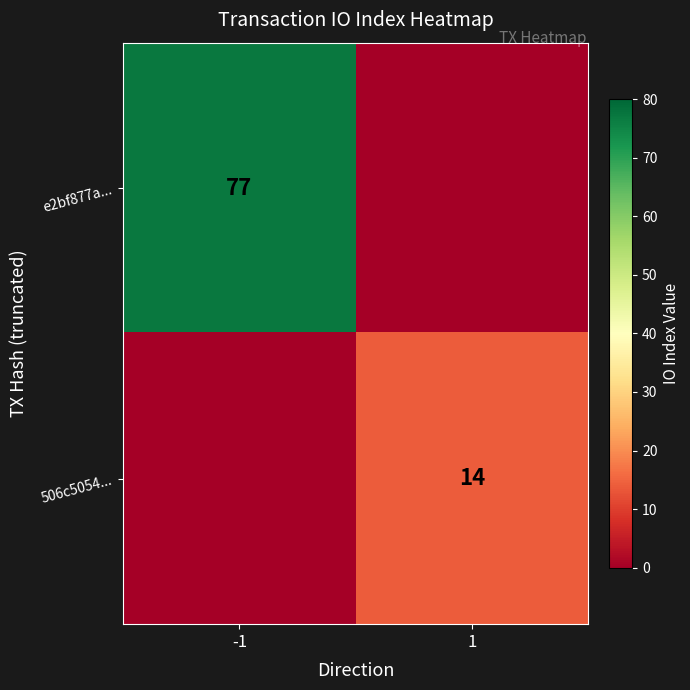

The value of e2bf877a... at -1 is 125. True or false?

False